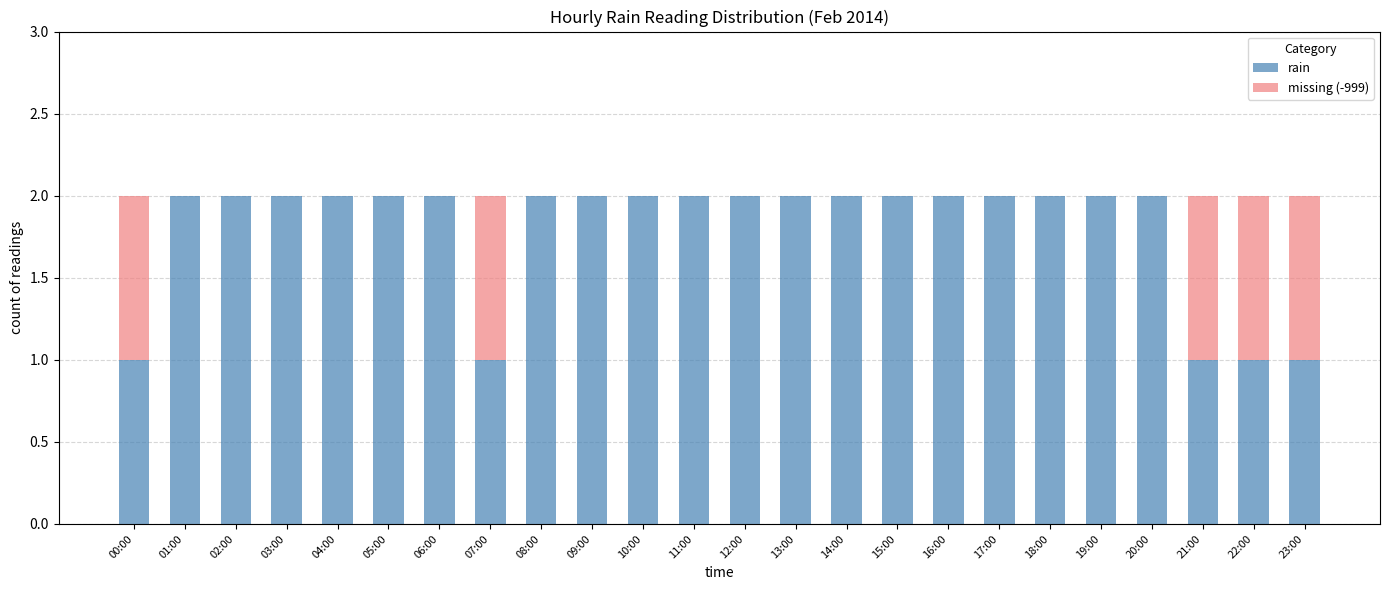

What is the sum of all rain values?

43